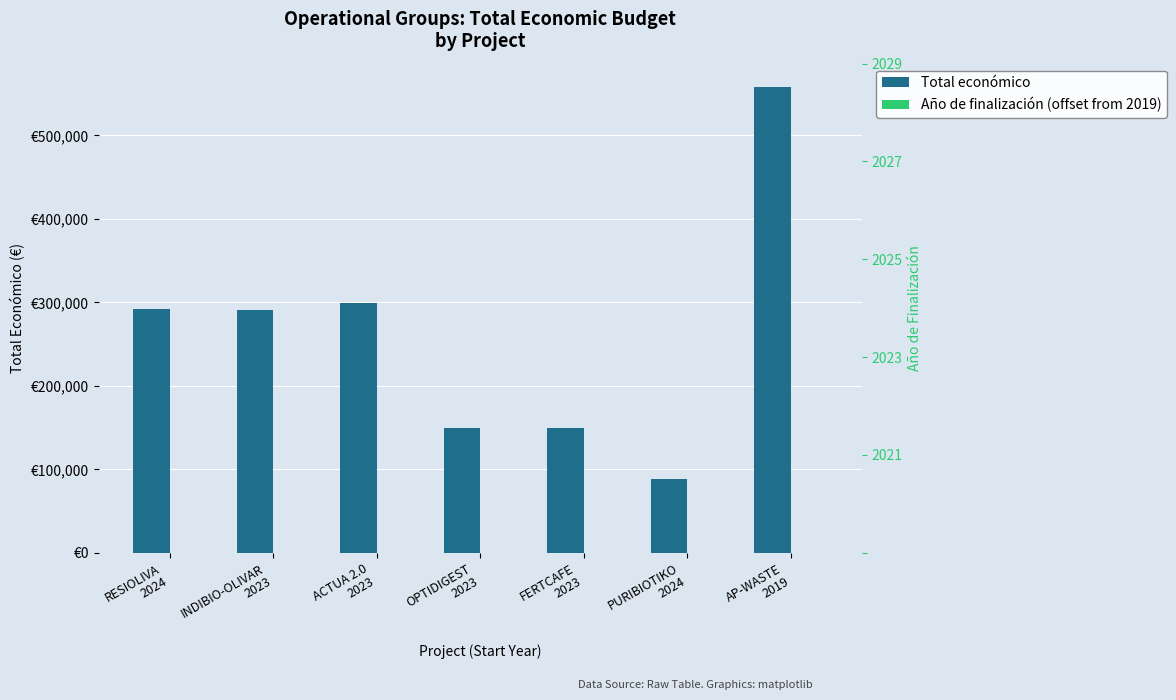

Which category has the lowest value across all series?

AP-WASTE
2019